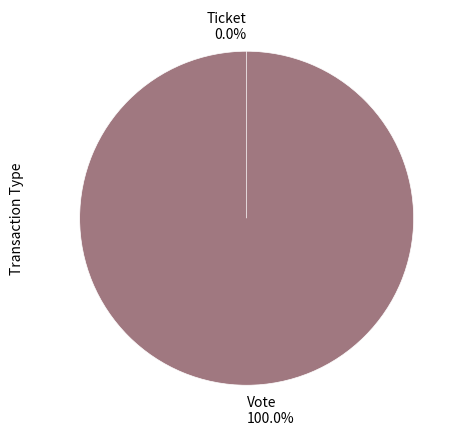

To the nearest percent, what is the average slice percentage?

50%